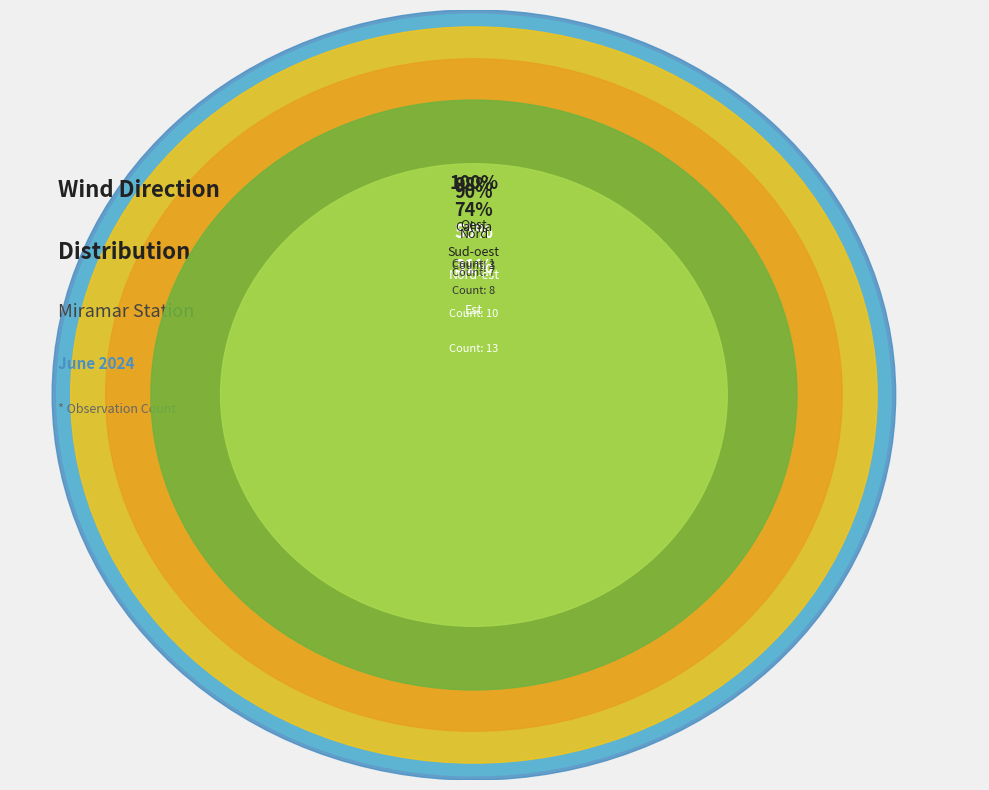

Approximately how many times larger is the value at Nord-est compared to Sud-oest?

1.2